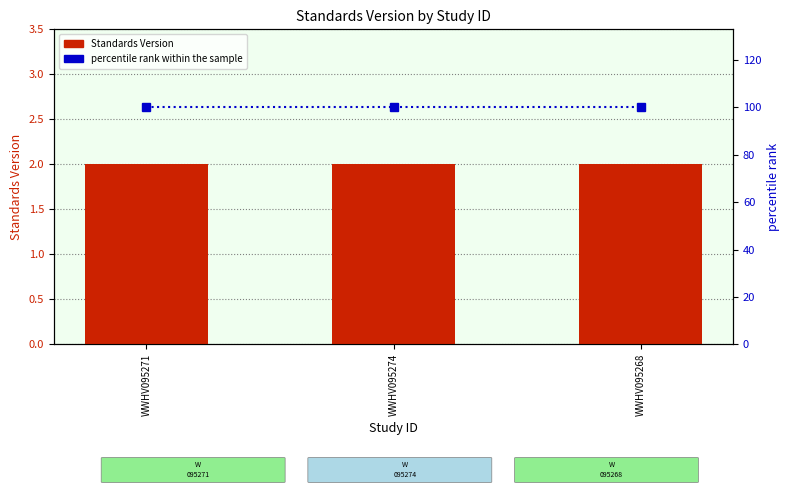

The percentile rank within the sample series shows 100 at WWHV095271. True or false?

True